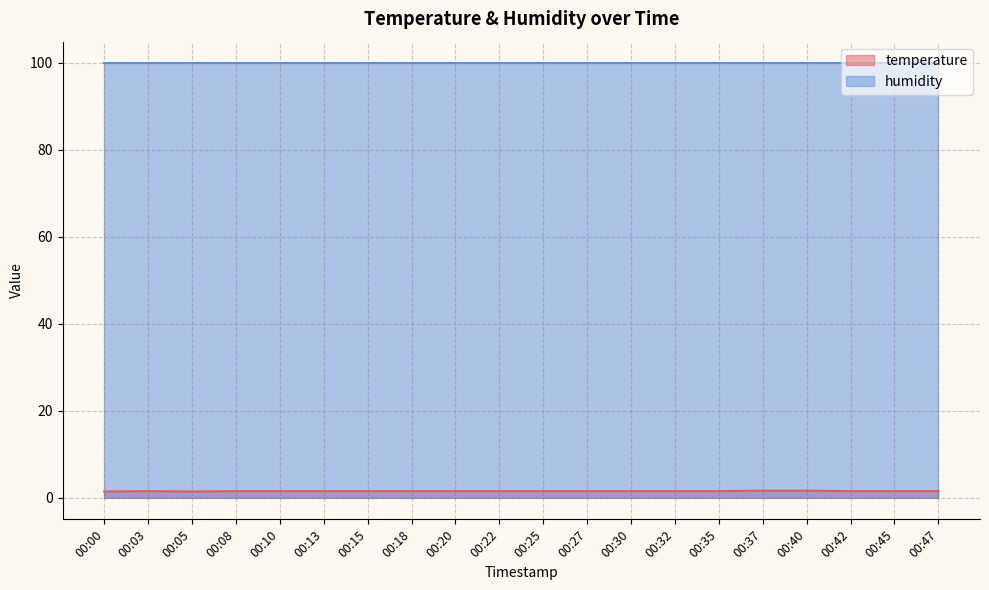

What is the maximum value shown in the chart?

99.9